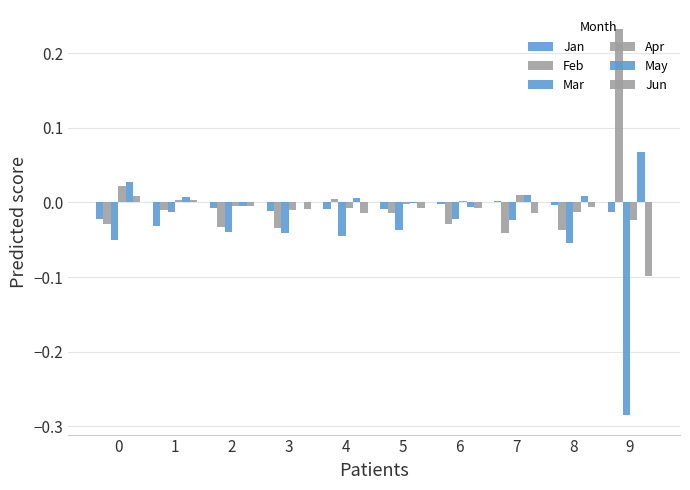

Between 9 and 6, which is larger?

6